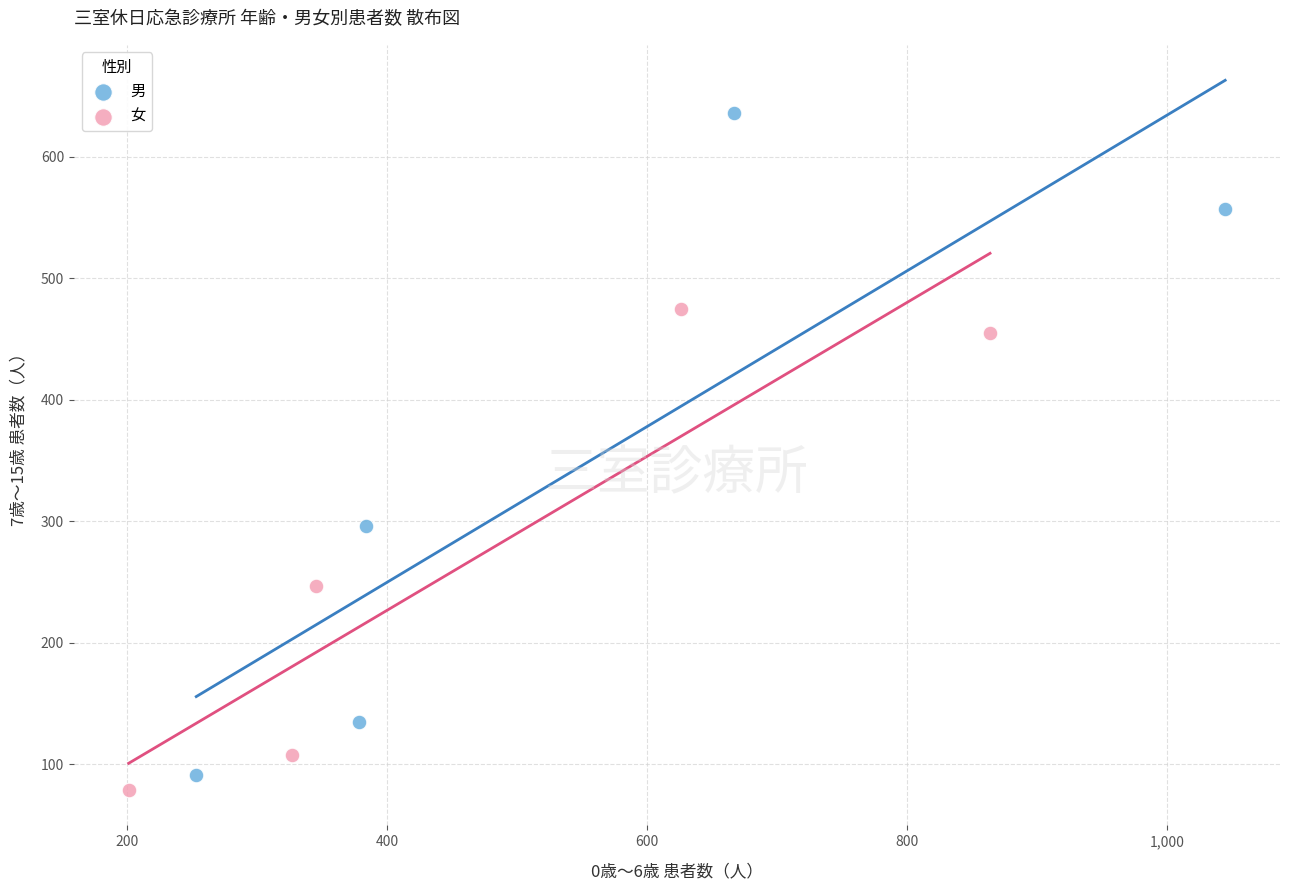

Which series reaches the maximum Y coordinate?

男